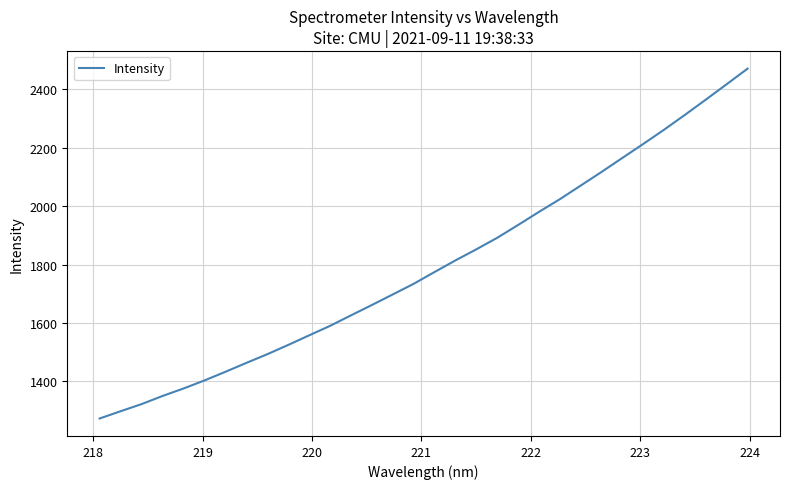

What is the difference between the second highest and second lowest values?

1120.2